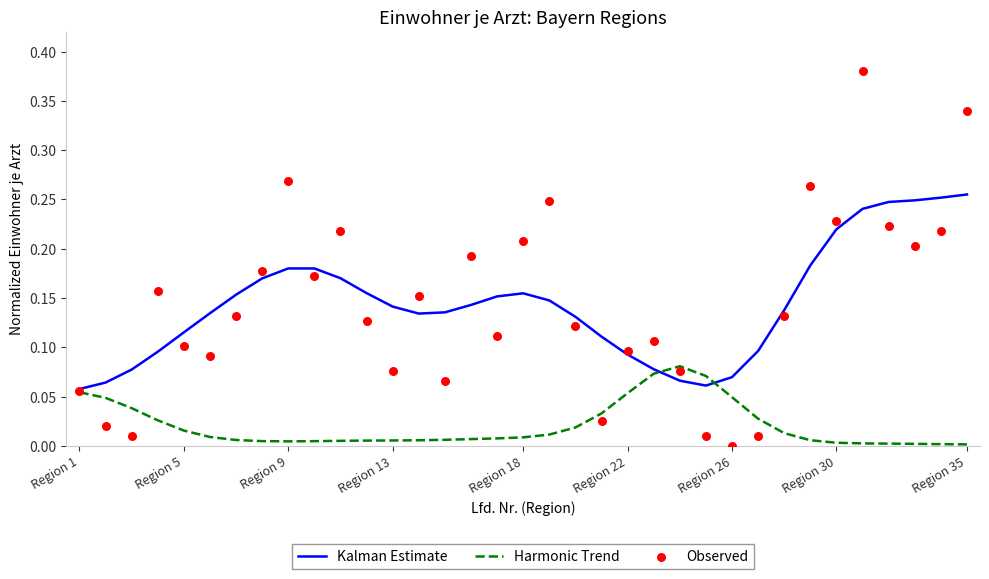

At how many categories does at least one series exceed 0?

35